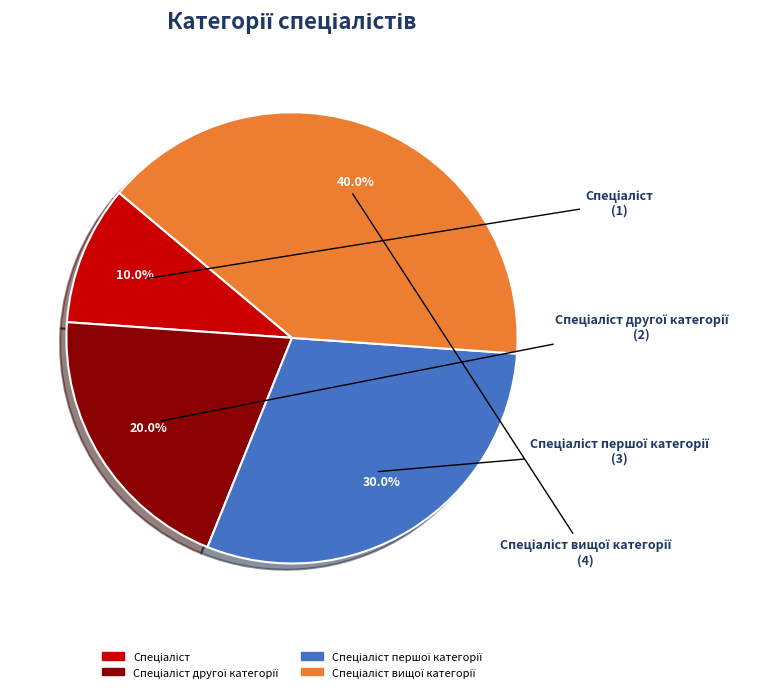

Is there any slice that represents more than half of the pie?

No